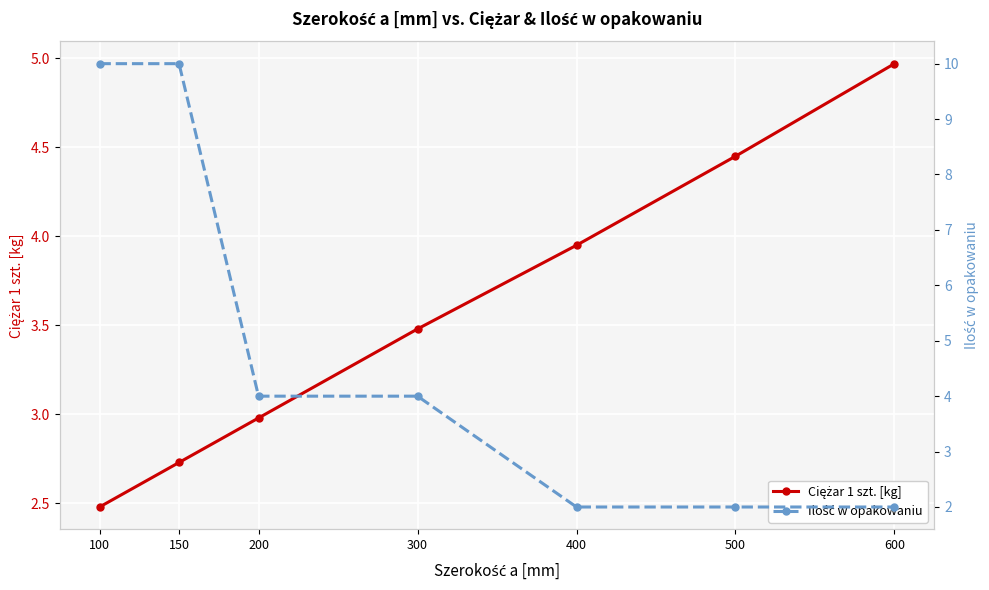

What is the value of the Ciężar 1 szt. [kg] point at the 1st from the left?

2.5